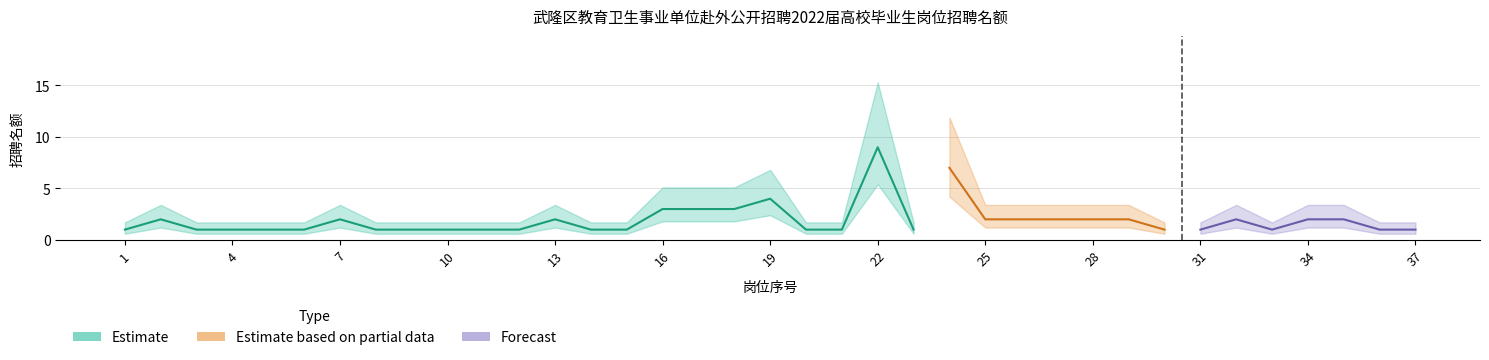

What is the value of the Estimate point at the 35th from the left?

2